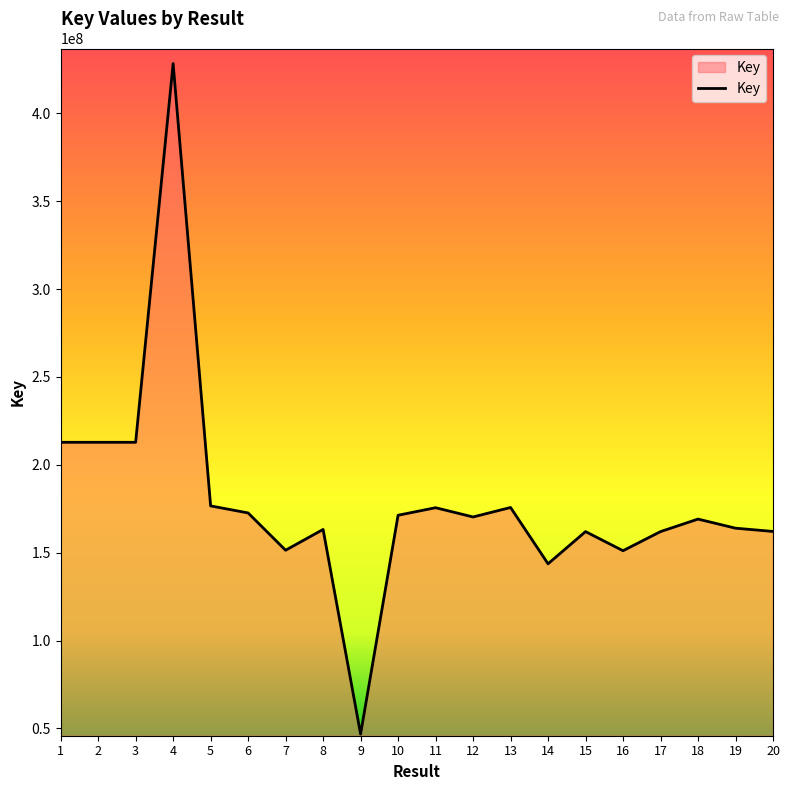

How many lines are shown in the chart?

1